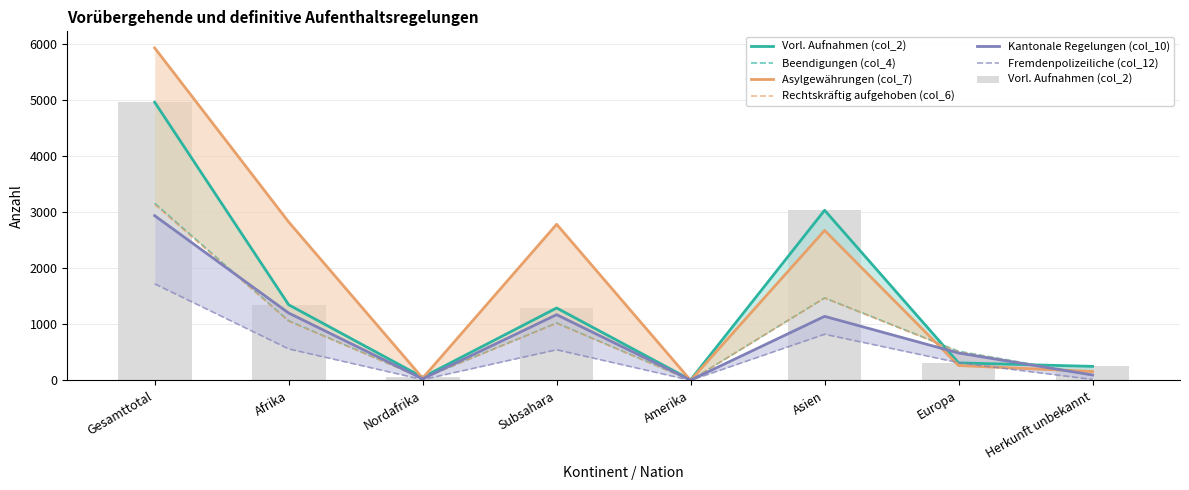

How many data points in Vorl. Aufnahmen (col_2) are above 1291?

3